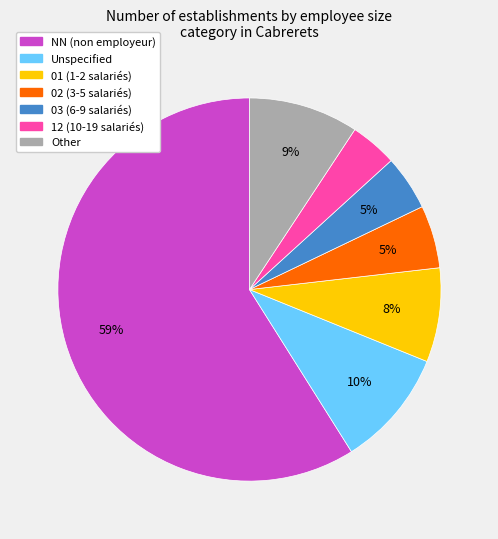

How many slices are in this pie chart?

7